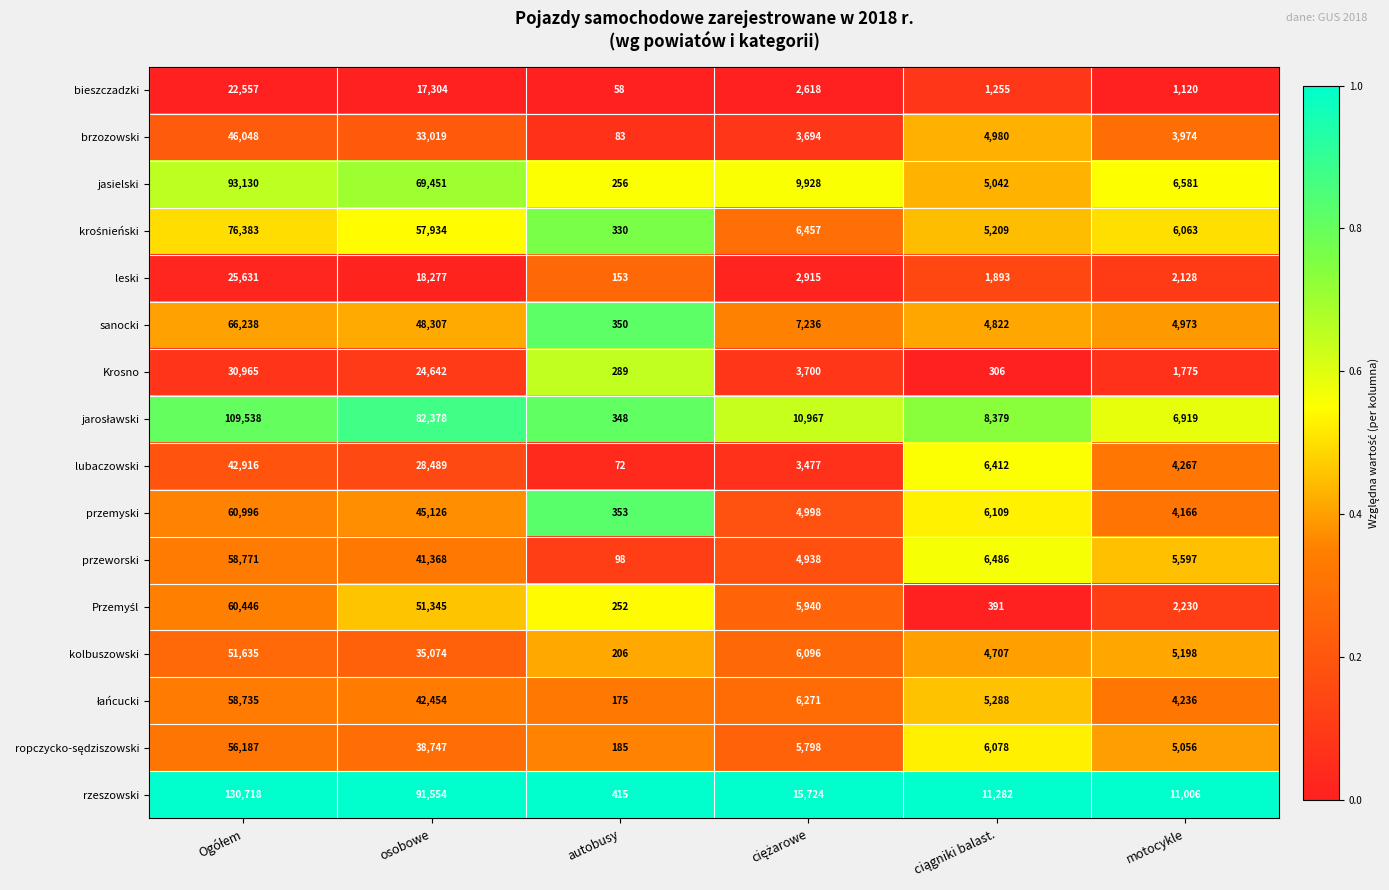

Which series has the largest range (max minus min)?

rzeszowski